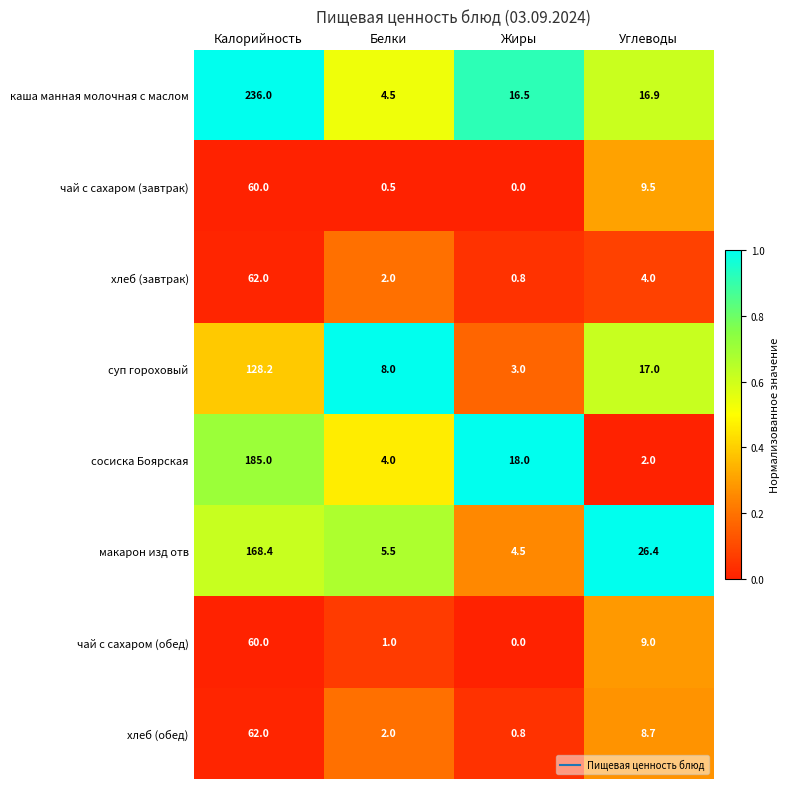

At which category does the chart reach its peak across all series?

Калорийность